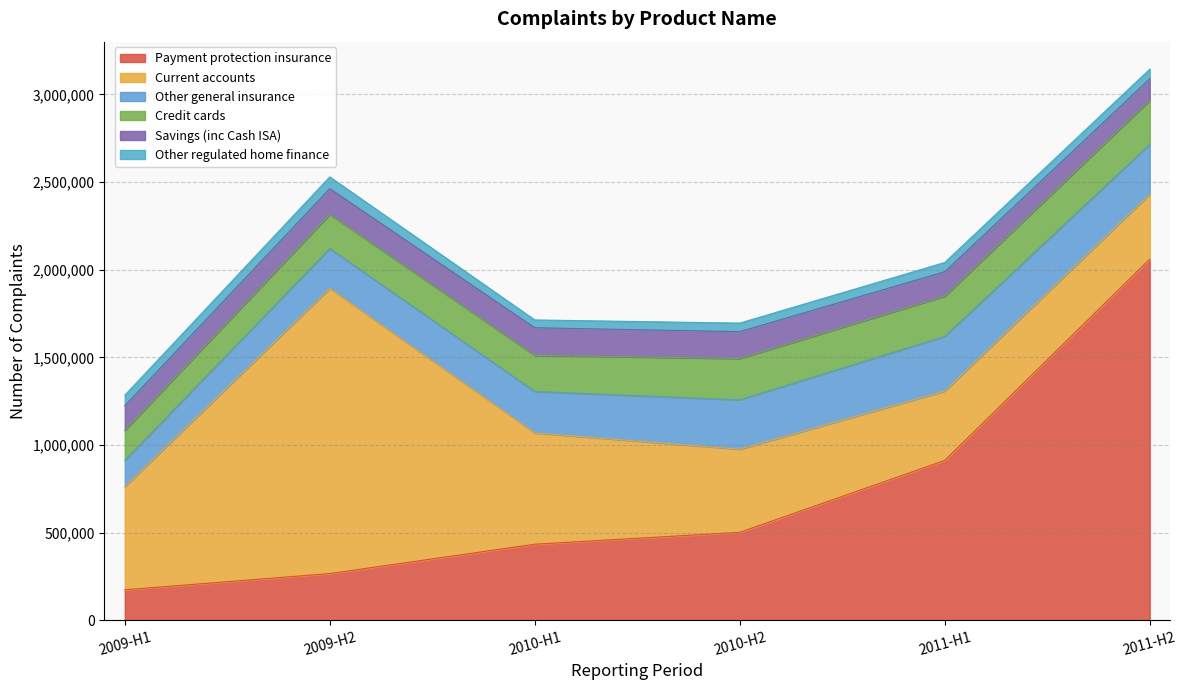

Read the Credit cards value at 2009-H1, to the nearest 100.

171500